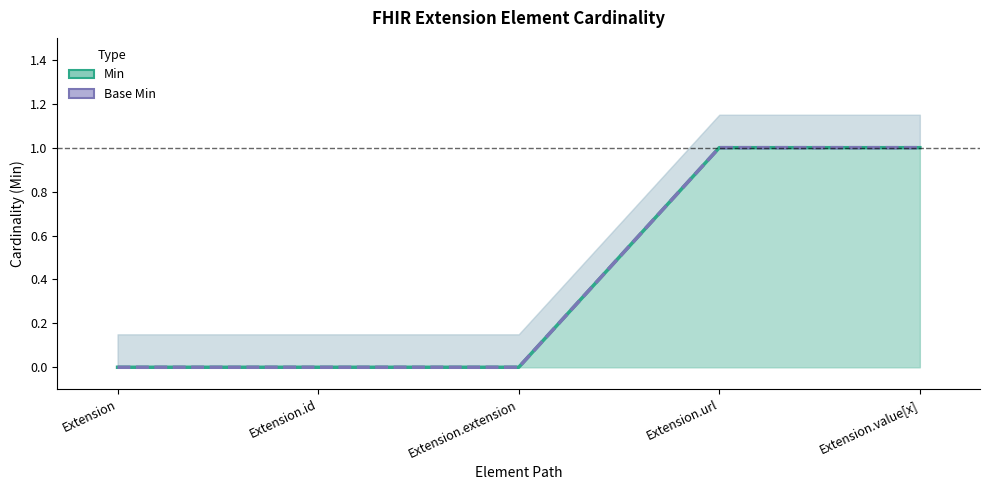

How many Min values are between 0 and 1?

5